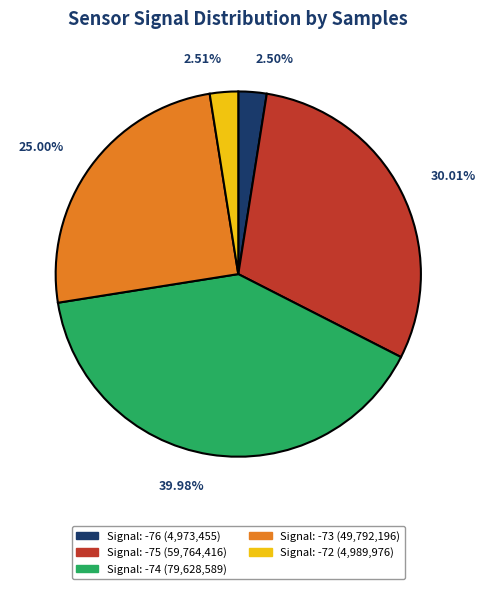

Is there a majority slice in this chart?

No